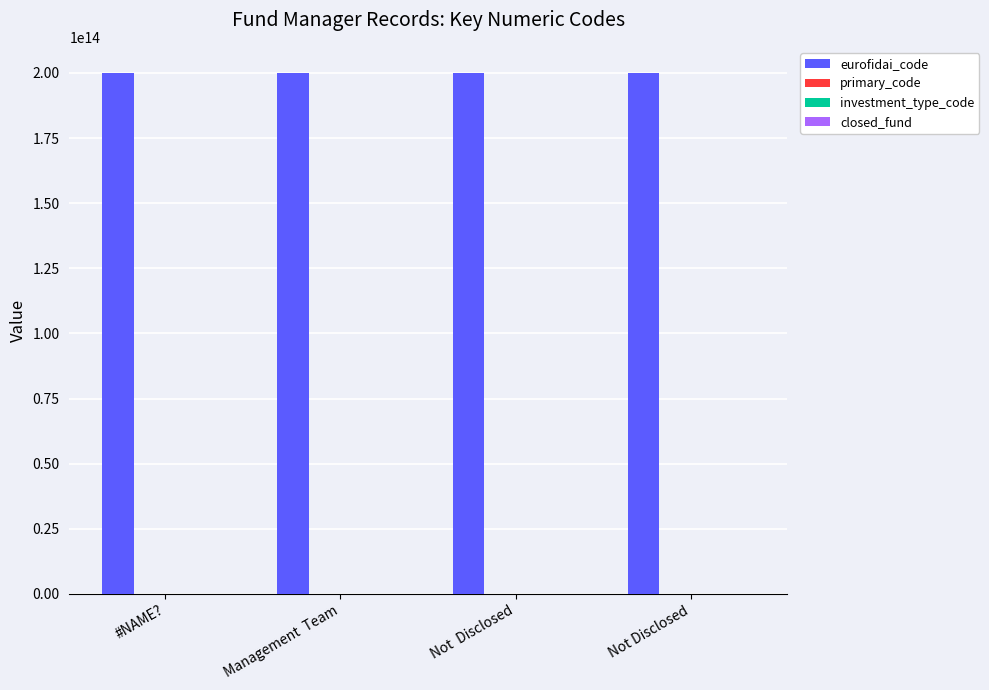

How many categories are shown in the chart?

4